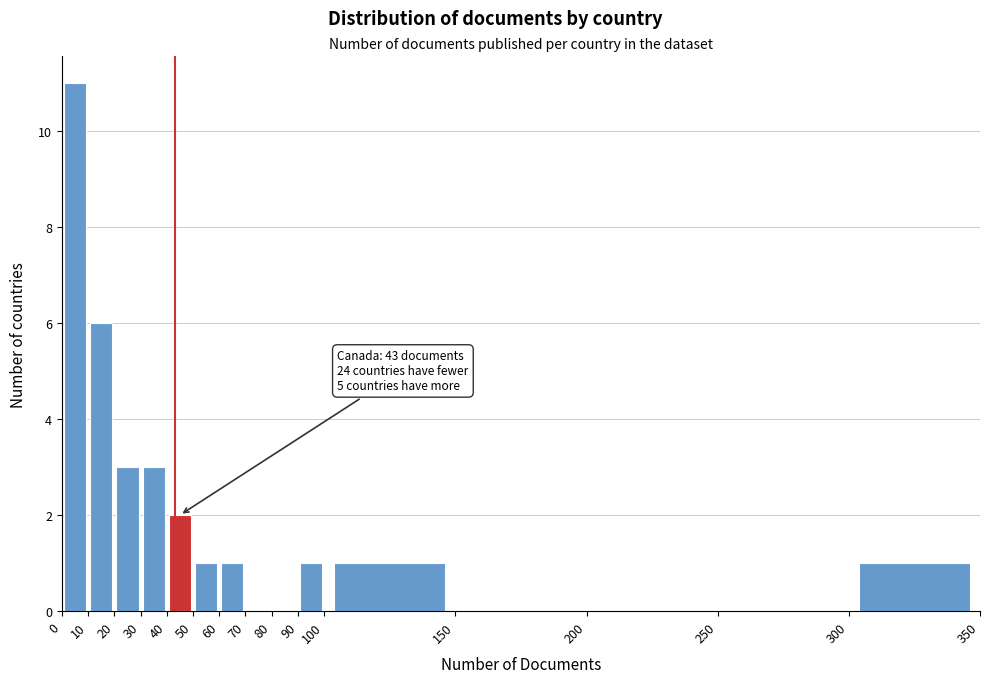

Which range on the x-axis has the tallest bar?

0 to 10